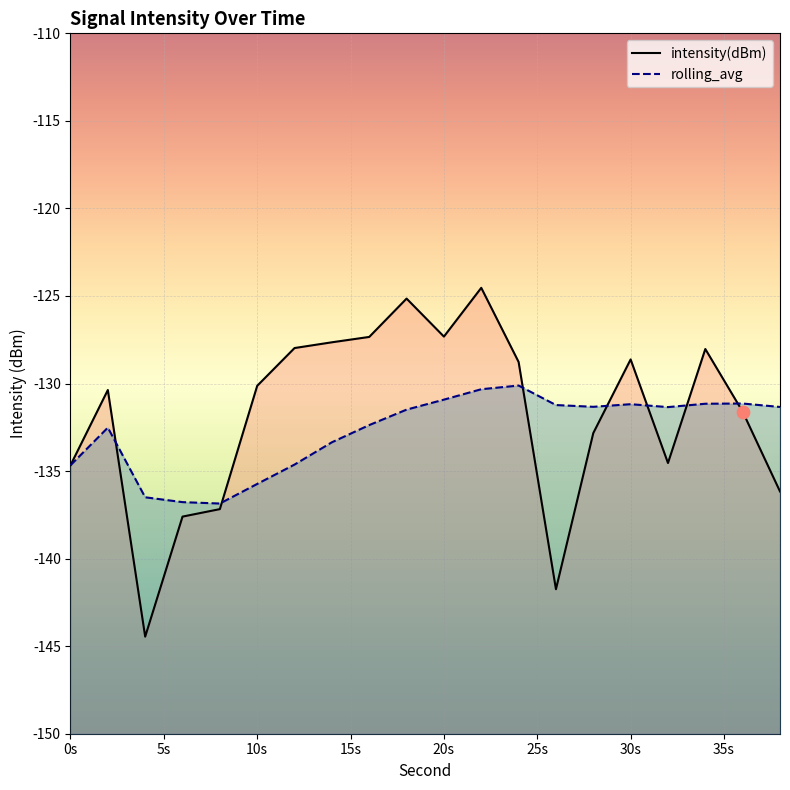

What is the total value across all series at 34?

-259.2